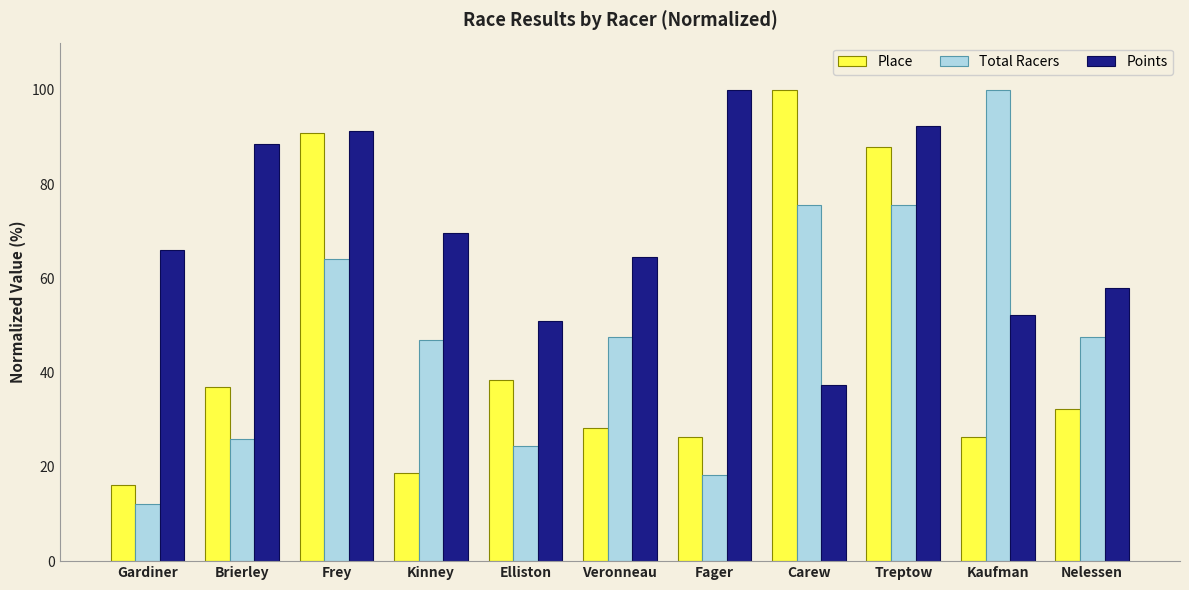

How many bars are there in each group?

3